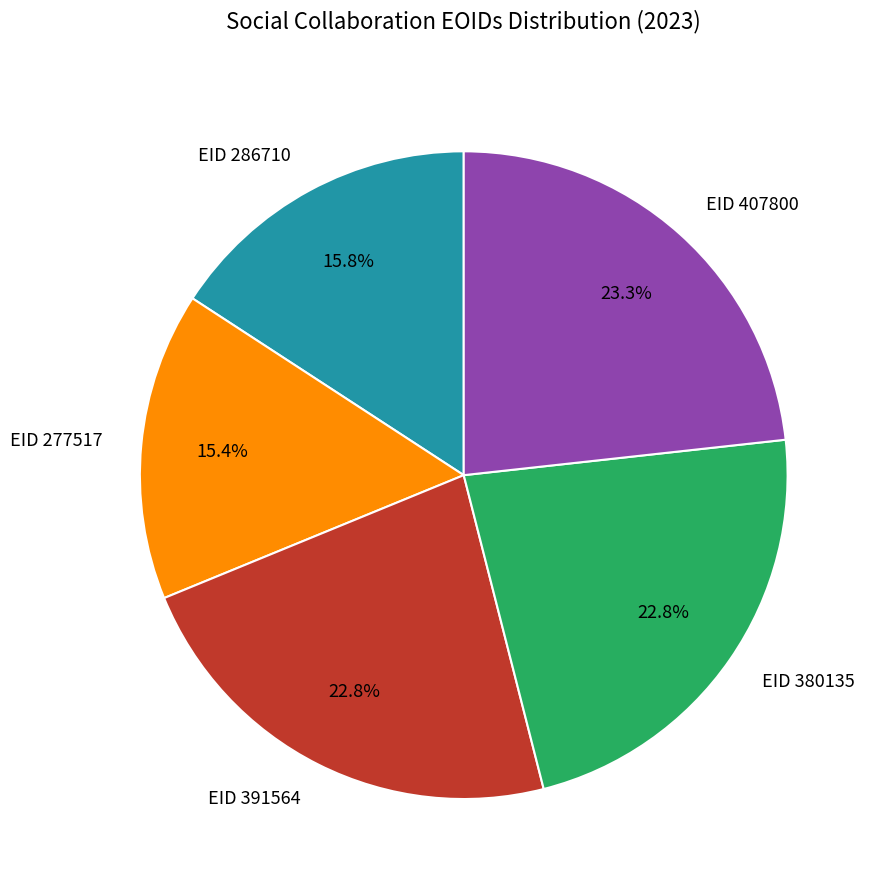

What is the ratio of the value at EID 391564 to the value at EID 286710?

1.4